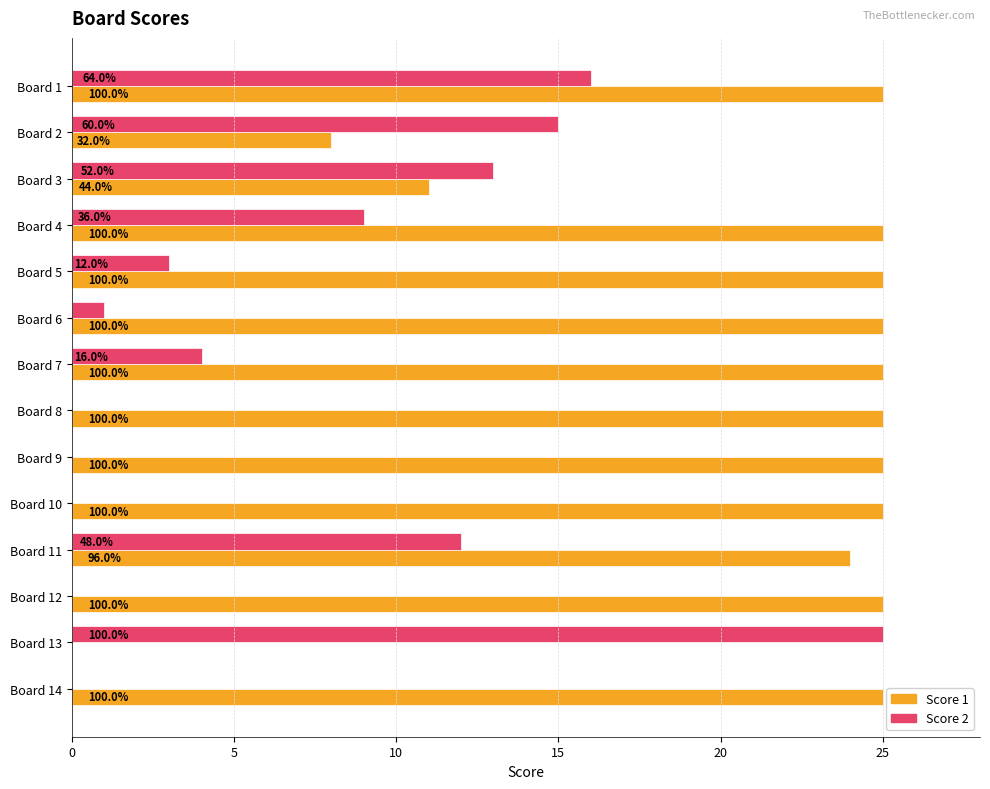

Reading left to right, list all the values displayed in this chart.

Score 1: 25	8	11	25	25	25	25	25	25	25	24	25	0	25
Score 2: 16	15	13	9	3	1	4	0	0	0	12	0	25	0